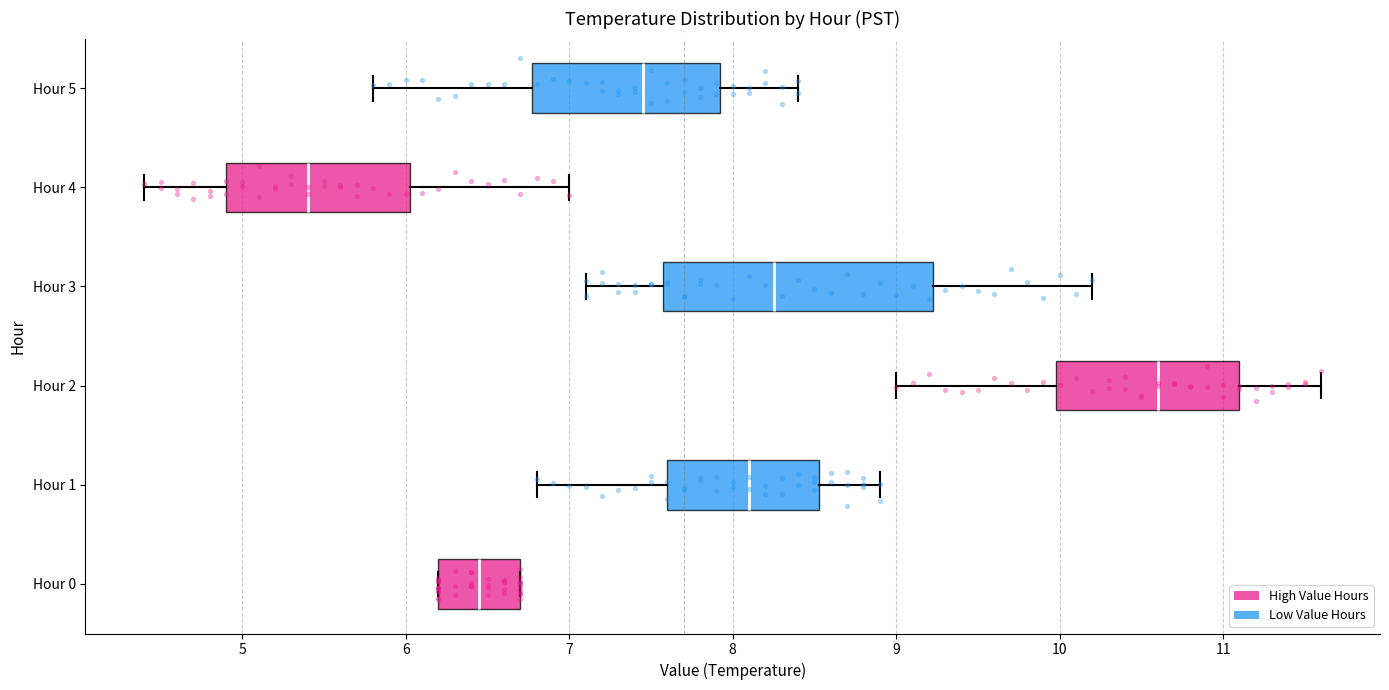

Comparing the boxes themselves (not the whiskers), which one is the widest?

Hour 3